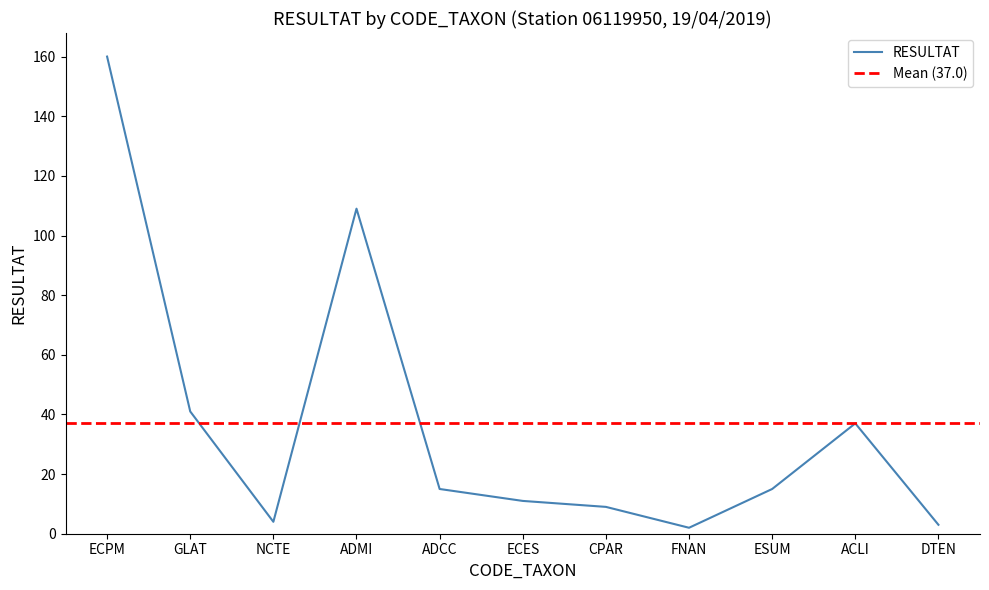

What is the smallest value displayed?

2